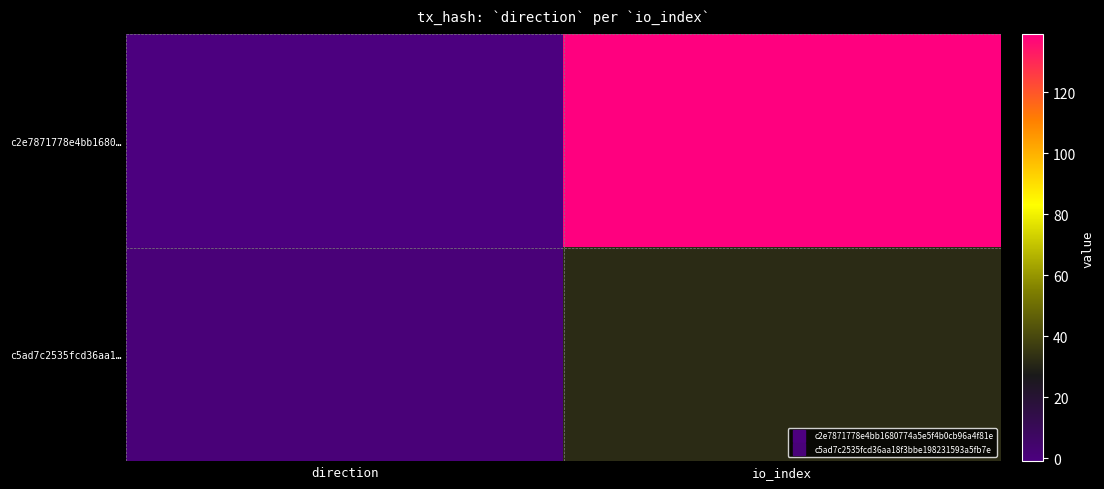

Rank the series by their average value, from lowest to highest.

c5ad7c2535fcd36aa1…, c2e7871778e4bb1680…